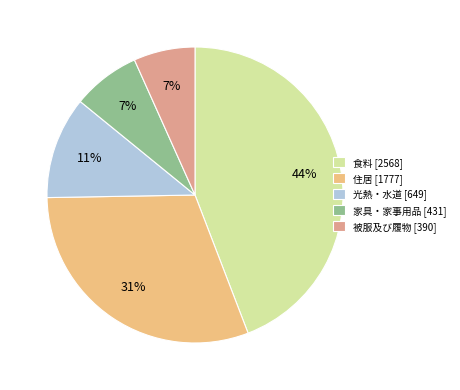

What percentage do 被服及び履物 and 光熱・水道 together represent?

17.9%